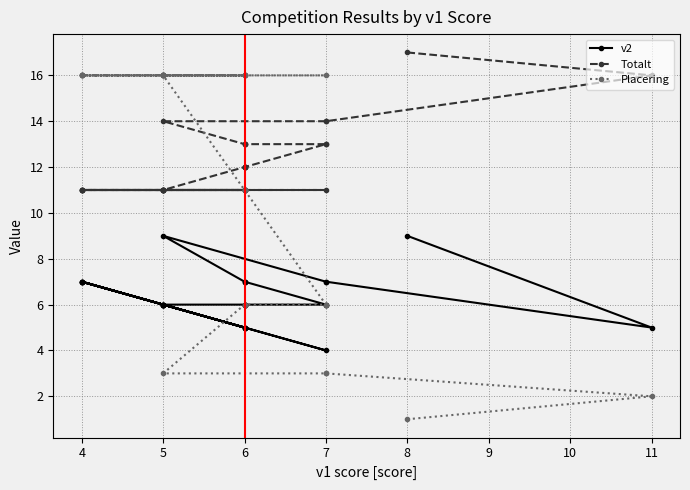

What is the average value of the Totalt series?

12